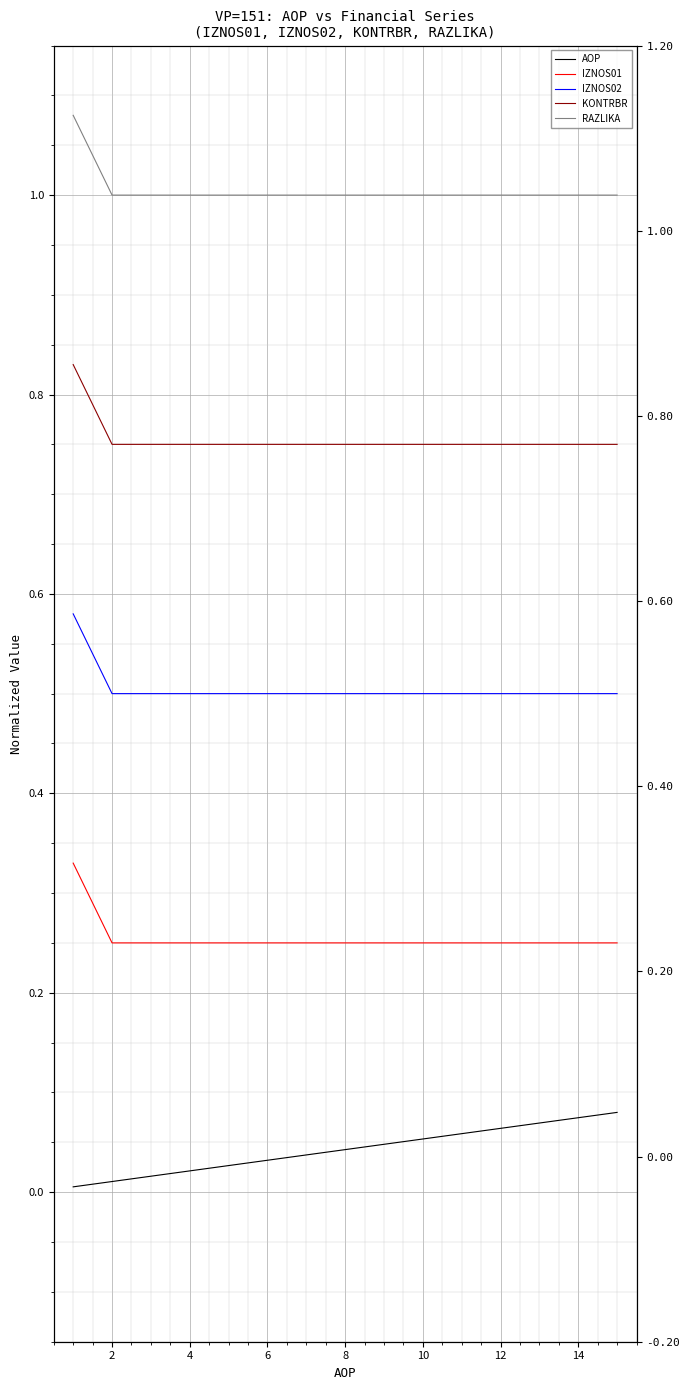

What is the label of the 13th point from the left?

12